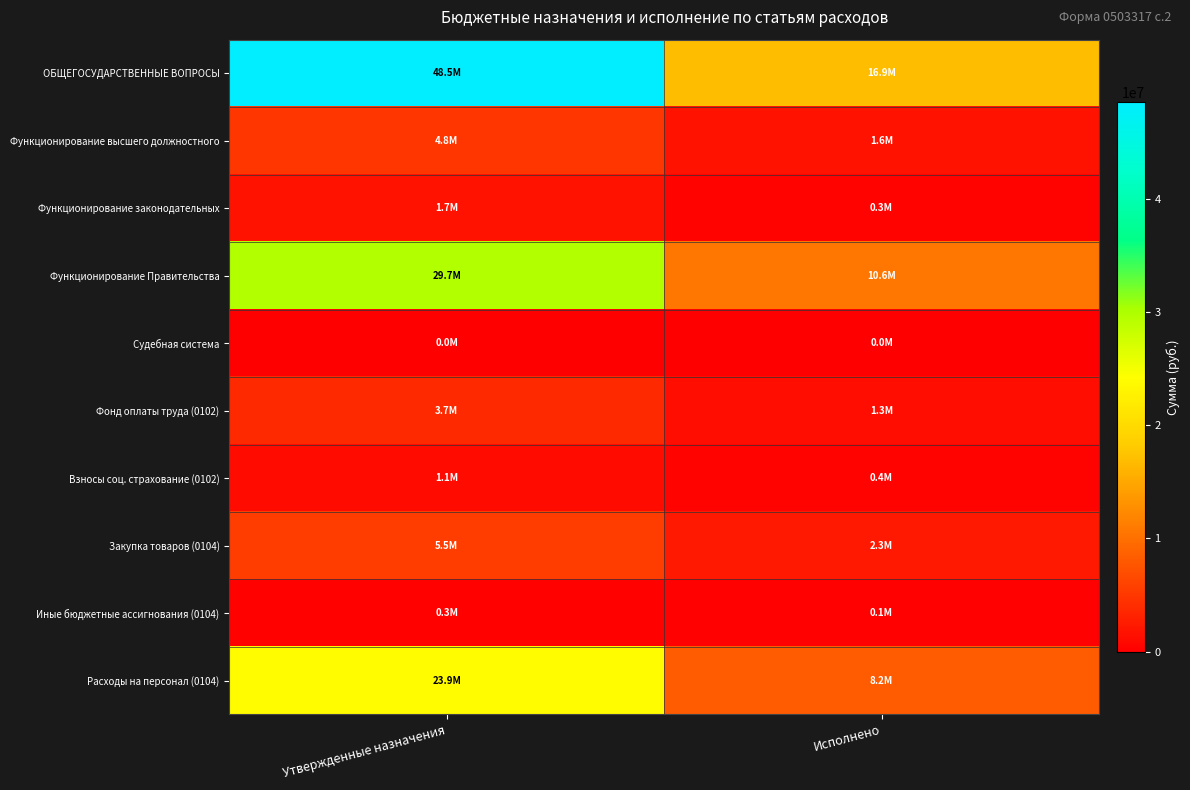

Which has a higher value, Утвержденные назначения or Исполнено?

Утвержденные назначения